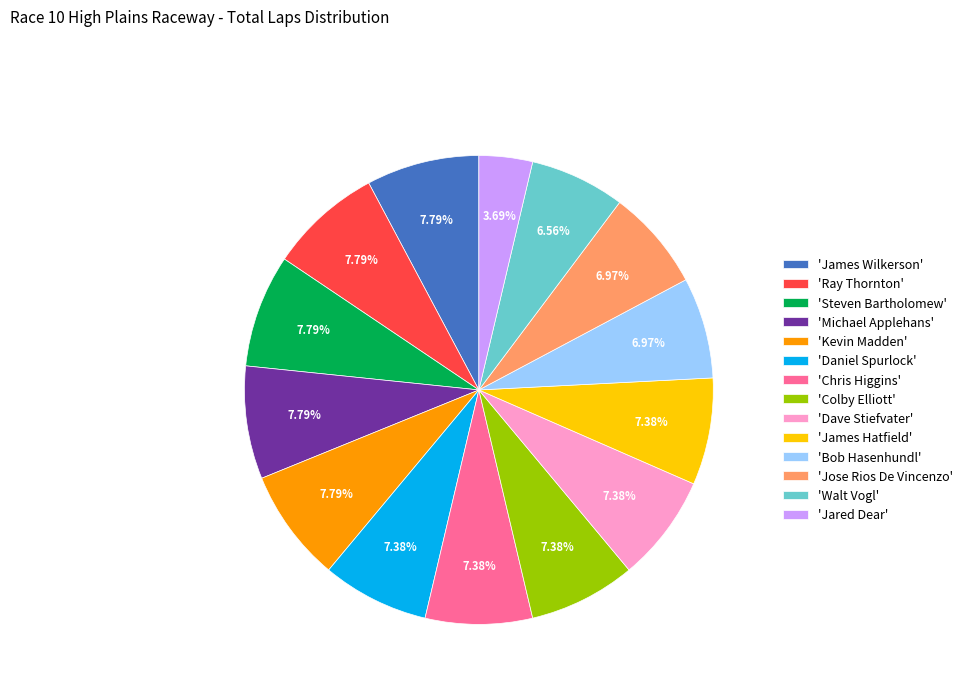

Approximately how many times larger is the value at 'Bob Hasenhundl' compared to 'Chris Higgins'?

0.9